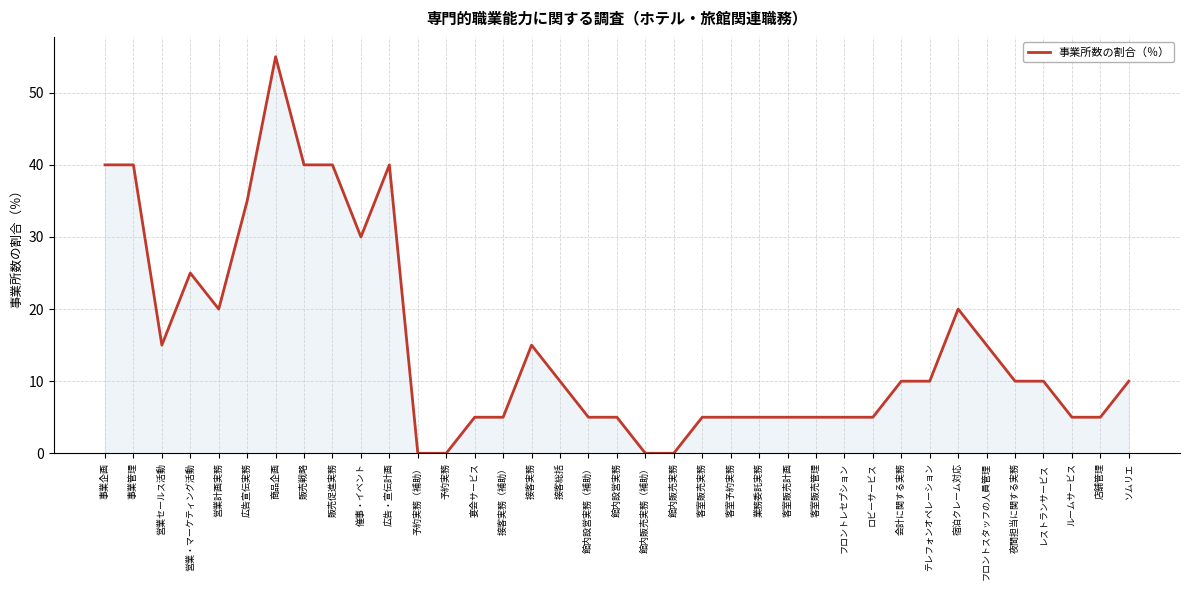

Reading left to right, what are all the values shown in this chart?

事業企画=40	事業管理=40	営業セールス活動=15	営業・マーケティング活動=25	営業計画実務=20	広告宣伝実務=35	商品企画=55	販売戦略=40	販売促進実務=40	催事・イベント=30	広告・宣伝計画=40	予約実務（補助）=0	予約実務=0	宴会サービス=5	接客実務（補助）=5	接客実務=15	接客総括=10	館内設営実務（補助）=5	館内設営実務=5	館内販売実務（補助）=0	館内販売実務=0	客室販売実務=5	客室予約実務=5	業務委託実務=5	客室販売計画=5	客室販売管理=5	フロントレセプション=5	ロビーサービス=5	会計に関する実務=10	テレフォンオペレーション=10	宿泊クレーム対応=20	フロントスタッフの人員管理=15	夜間担当に関する実務=10	レストランサービス=10	ルームサービス=5	店舗管理=5	ソムリエ=10